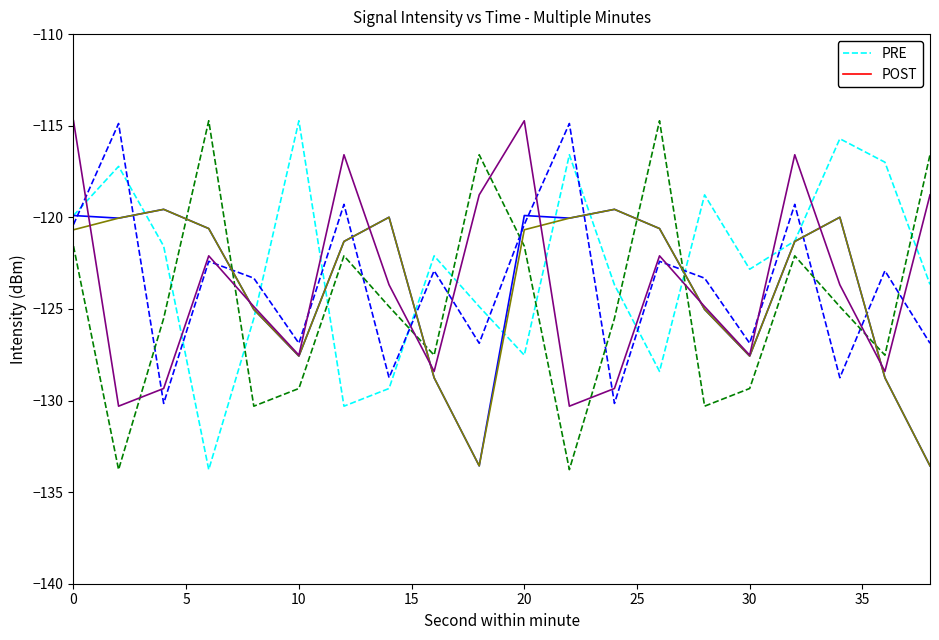

What is the highest value of the POST series?

-119.6